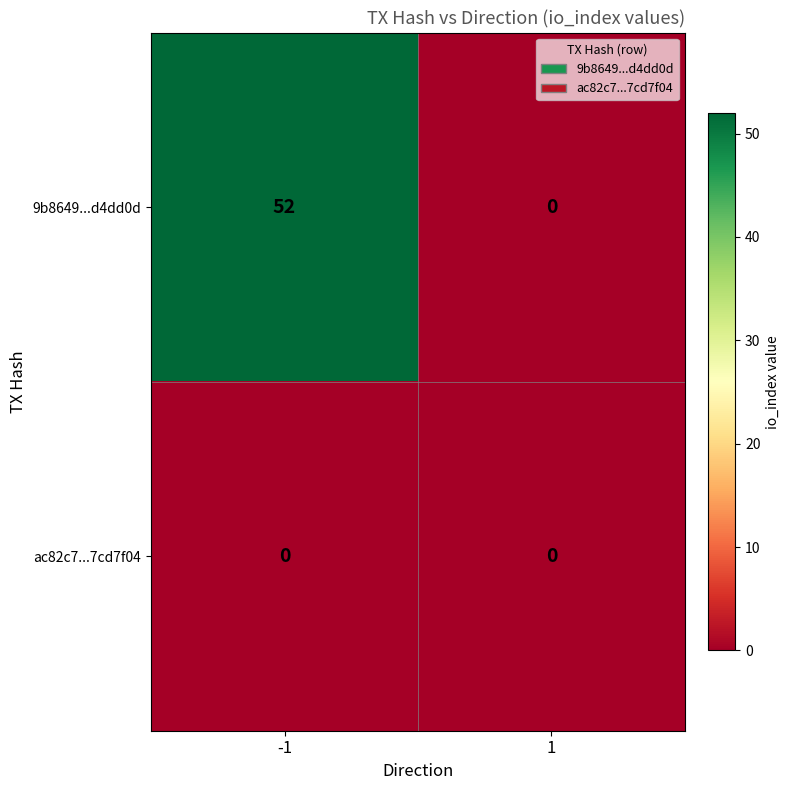

Between -1 and 1, which series saw the biggest shift?

9b8649...d4dd0d